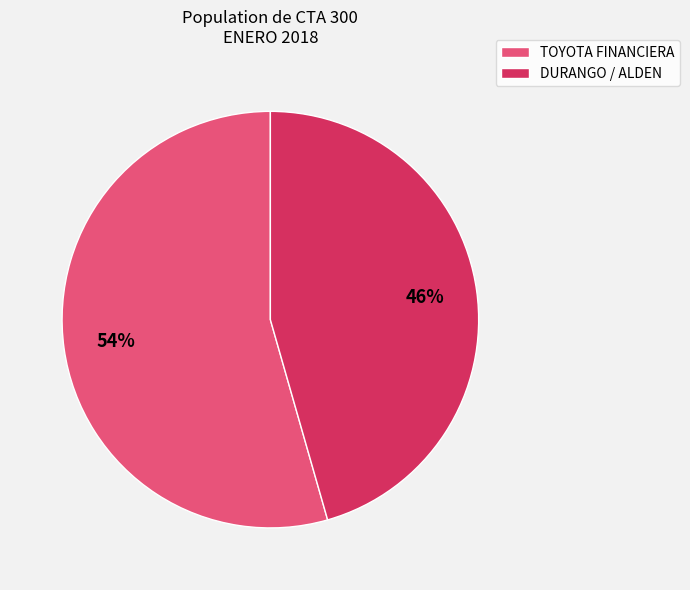

Is TOYOTA FINANCIERA the majority of the pie?

Yes